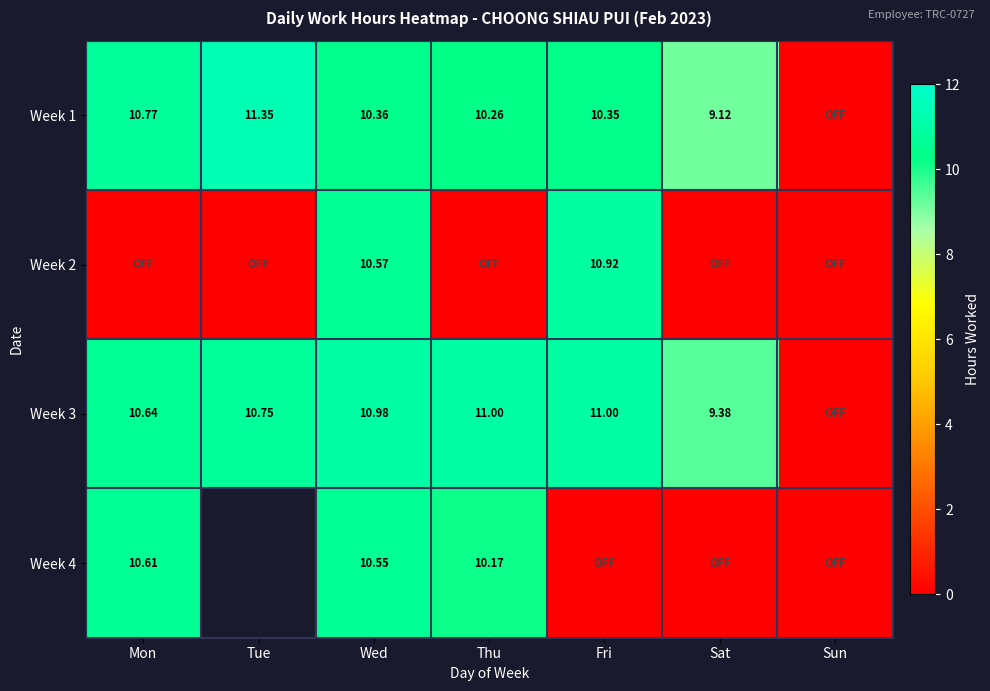

The Week 1 series shows 9.1 at Sat. True or false?

True